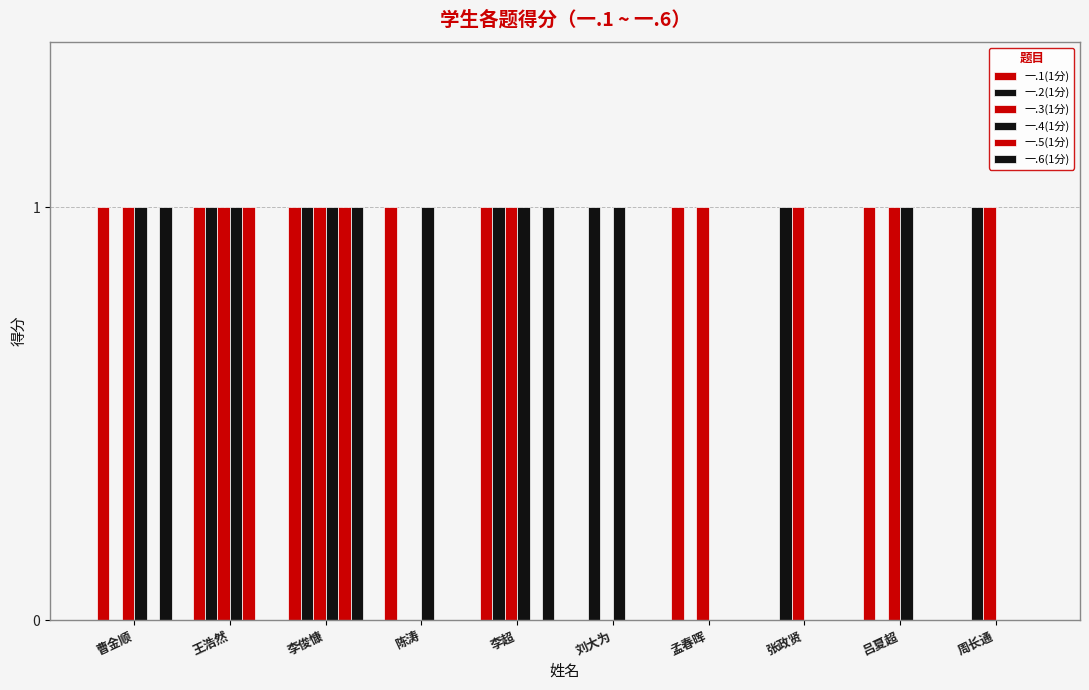

Are the bars grouped side by side (vs. stacked)?

Yes